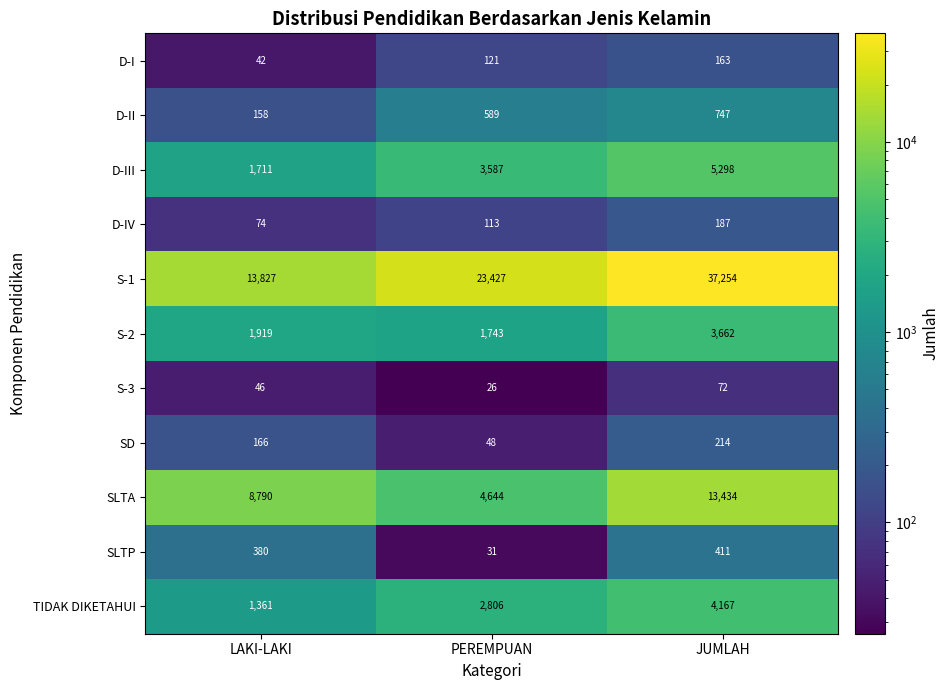

At which label does SLTA reach its minimum?

PEREMPUAN